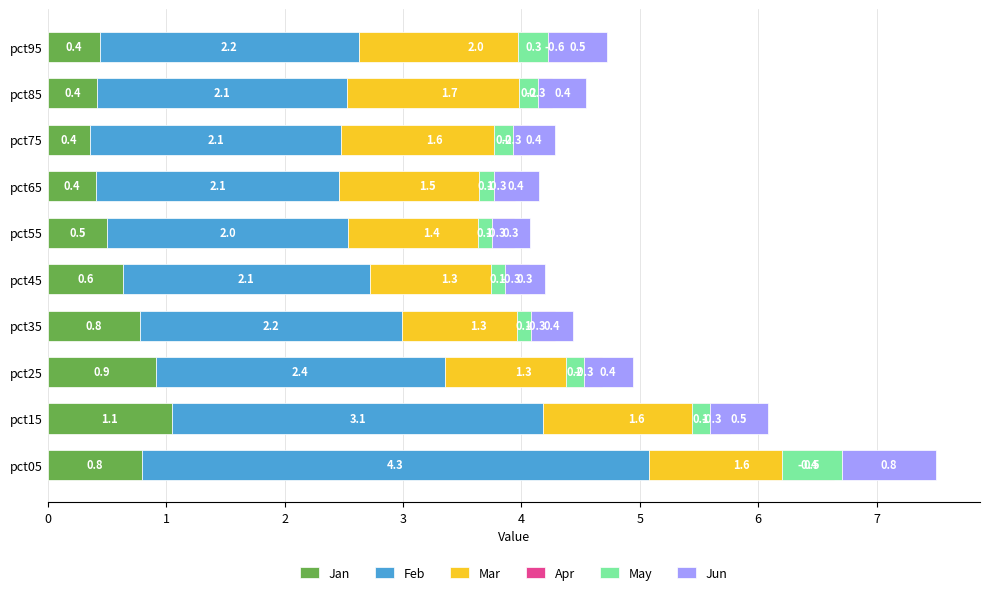

What is the difference between the highest and lowest values at pct95?

2.8